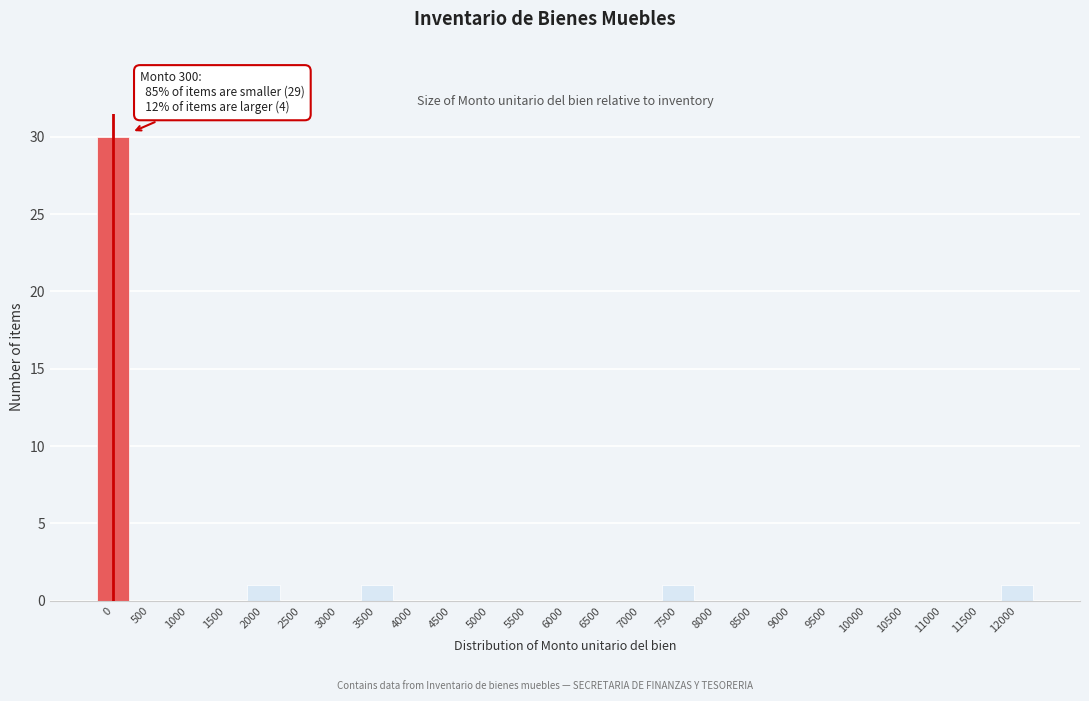

Reading left to right, extract all data points from this chart.

0=30	500=0	1000=0	1500=0	2000=1	2500=0	3000=0	3500=1	4000=0	4500=0	5000=0	5500=0	6000=0	6500=0	7000=0	7500=1	8000=0	8500=0	9000=0	9500=0	10000=0	10500=0	11000=0	11500=0	12000=1